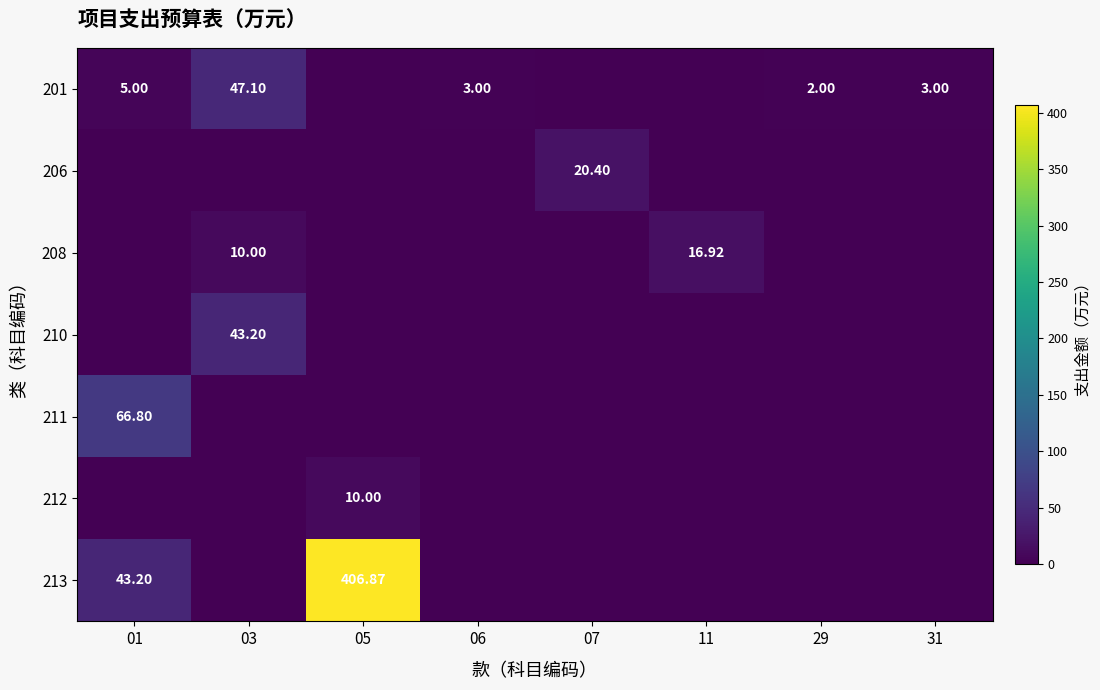

At which category is the sum across all series the highest?

05